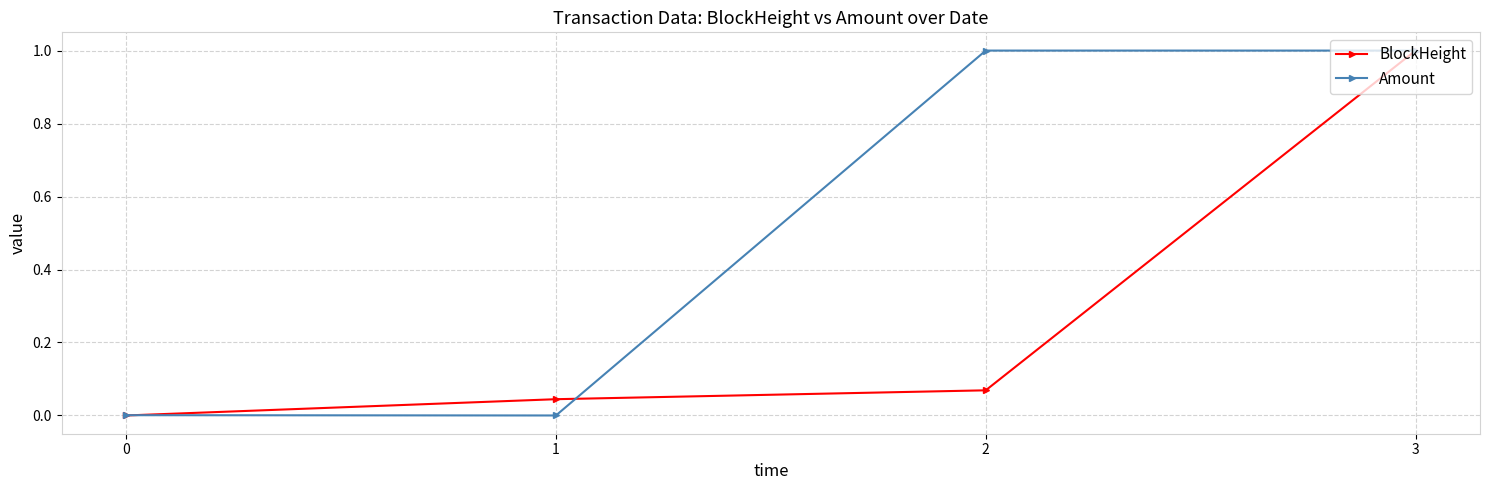

Rank the series by their average value, from lowest to highest.

BlockHeight, Amount